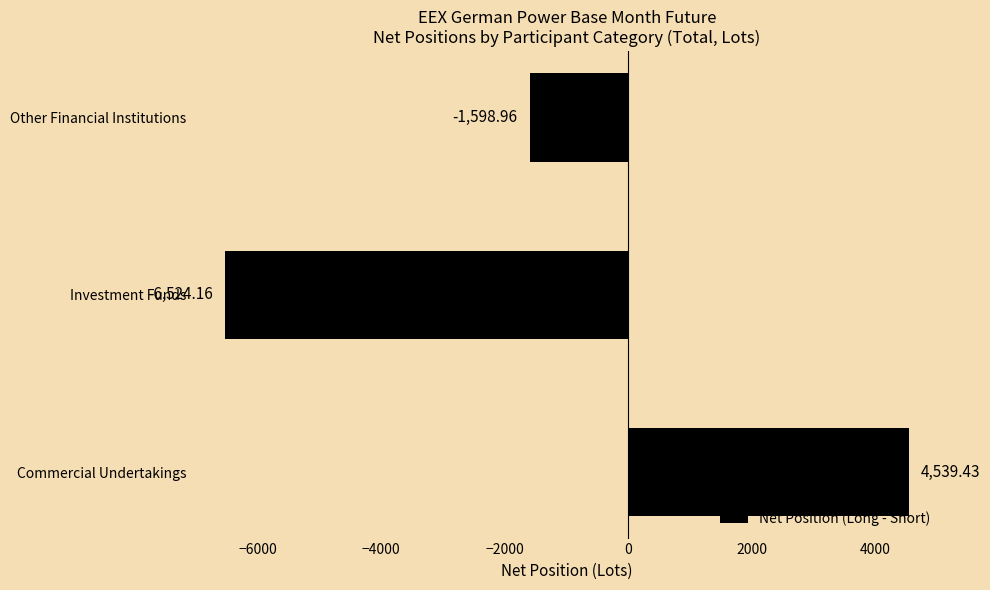

Where is the data nearest to the value -992?

Other Financial Institutions